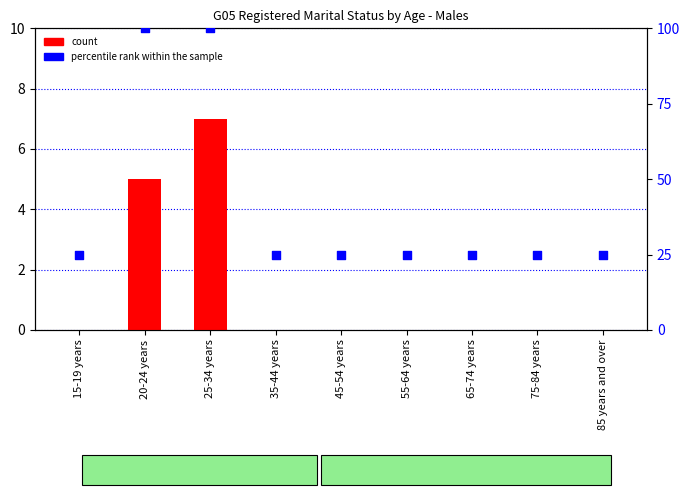

What is the total value across all series at 55-64 years?

25